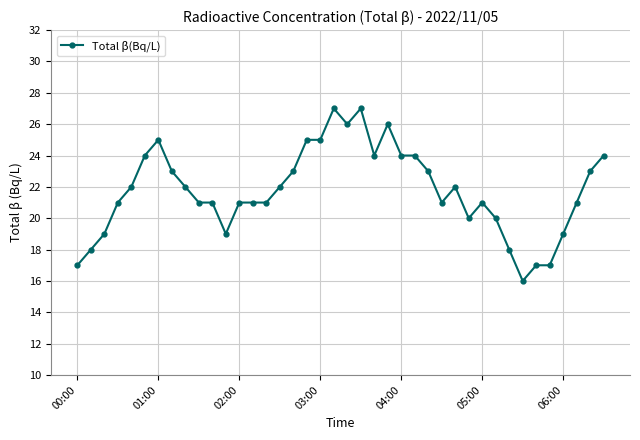

What is the average value?

22